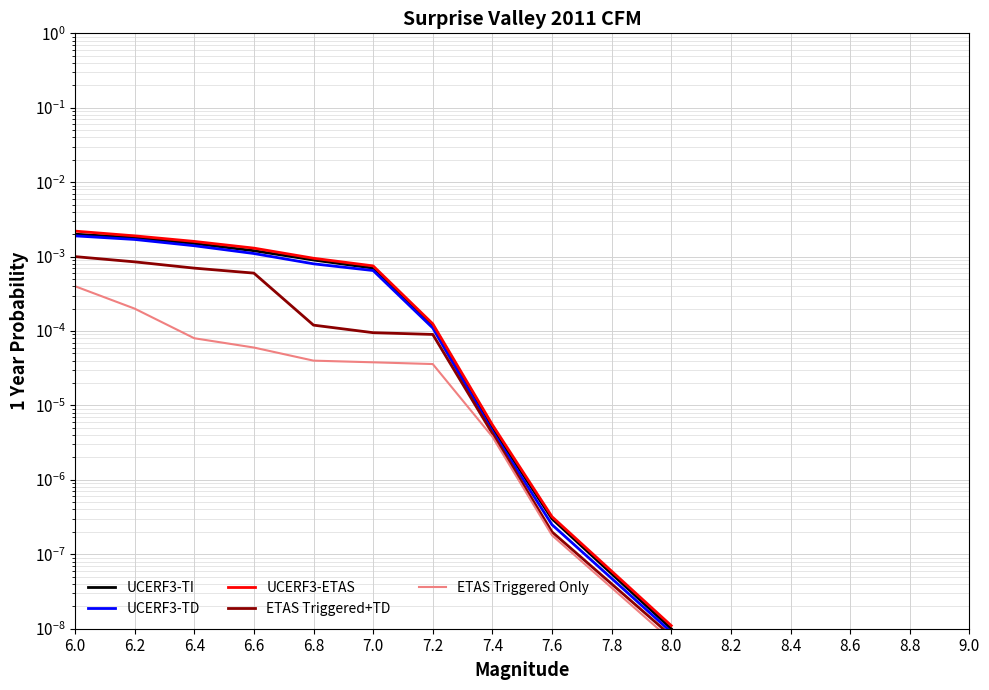

The value of ETAS Triggered Only at 6.6 is 0.0. True or false?

True